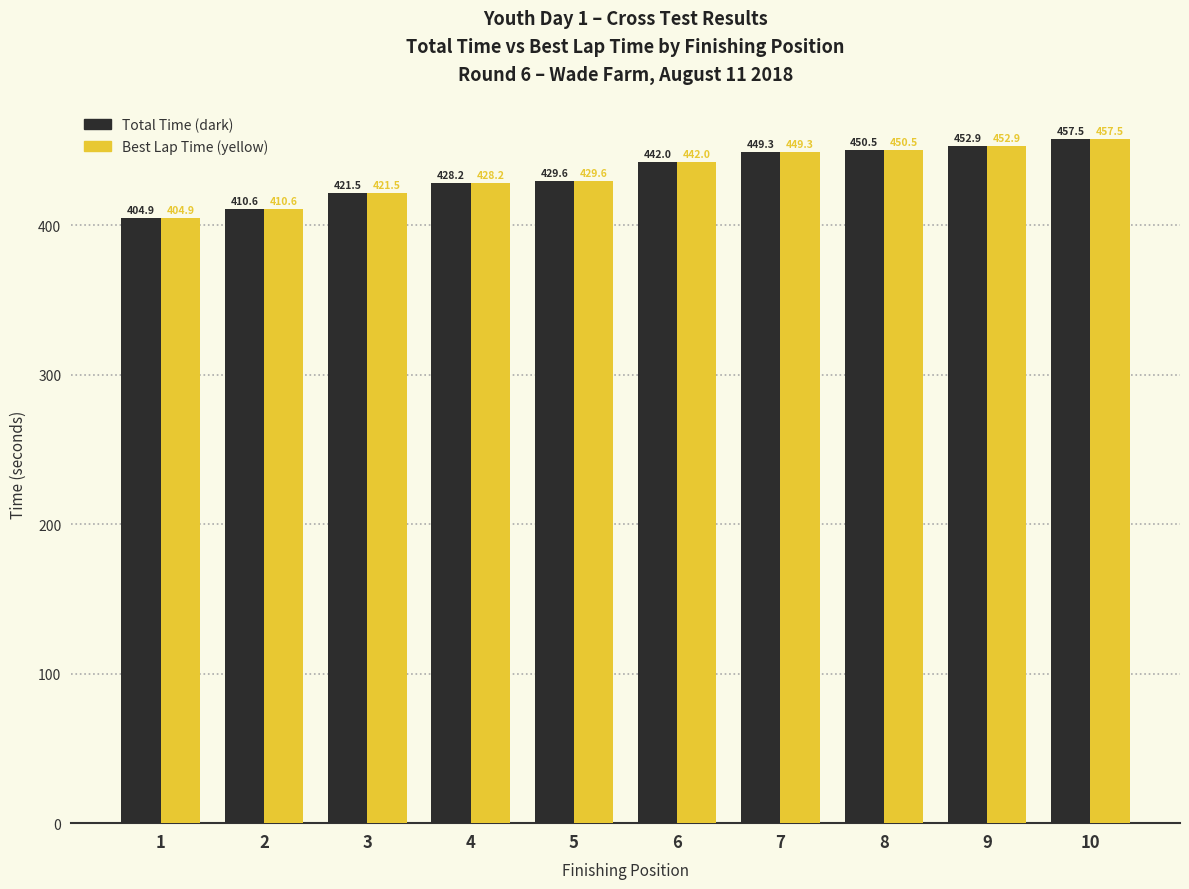

What is the difference between the maximum and minimum values in the Best Lap Time (yellow) series?

52.6